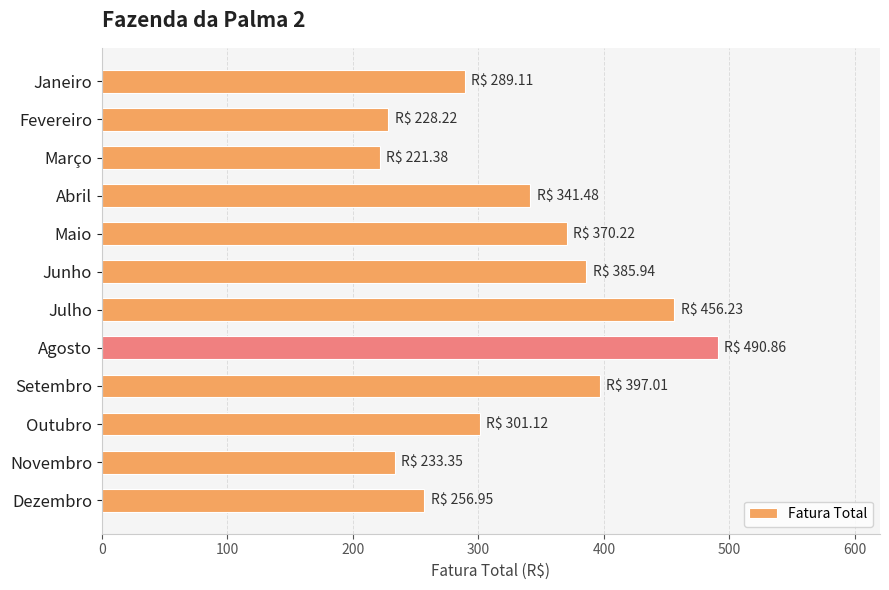

The value at Dezembro is 92.9. True or false?

False